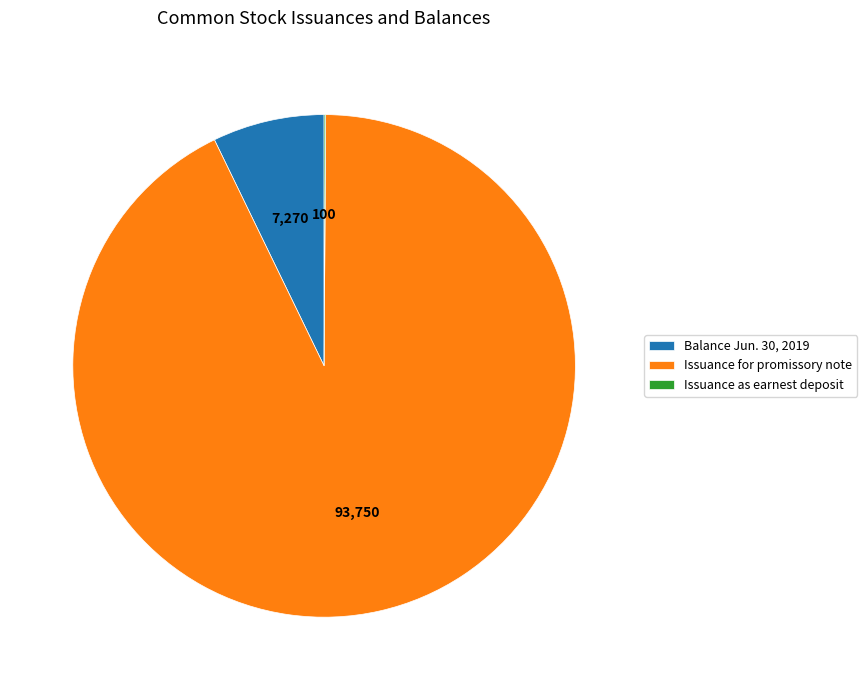

Which slice is the largest?

Issuance for promissory note